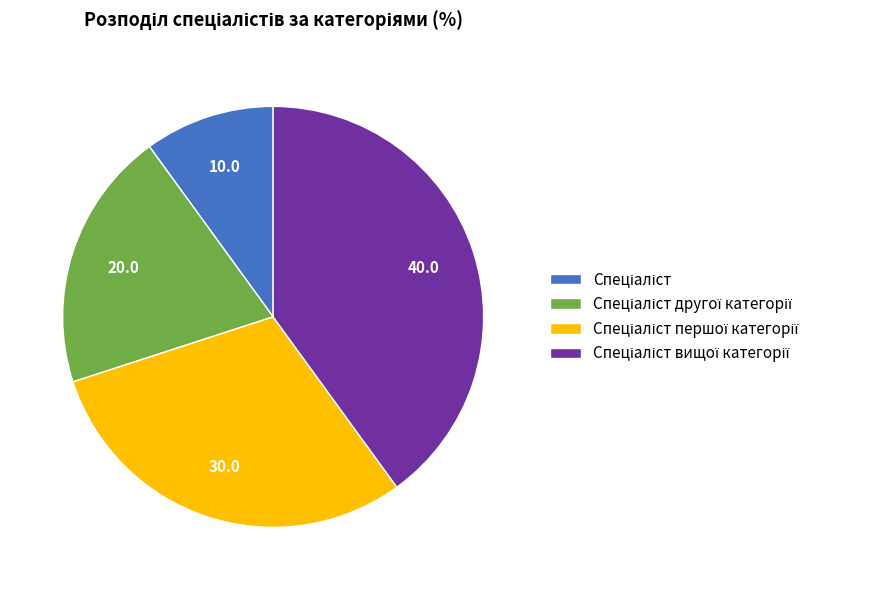

How many segments does this pie chart have?

4